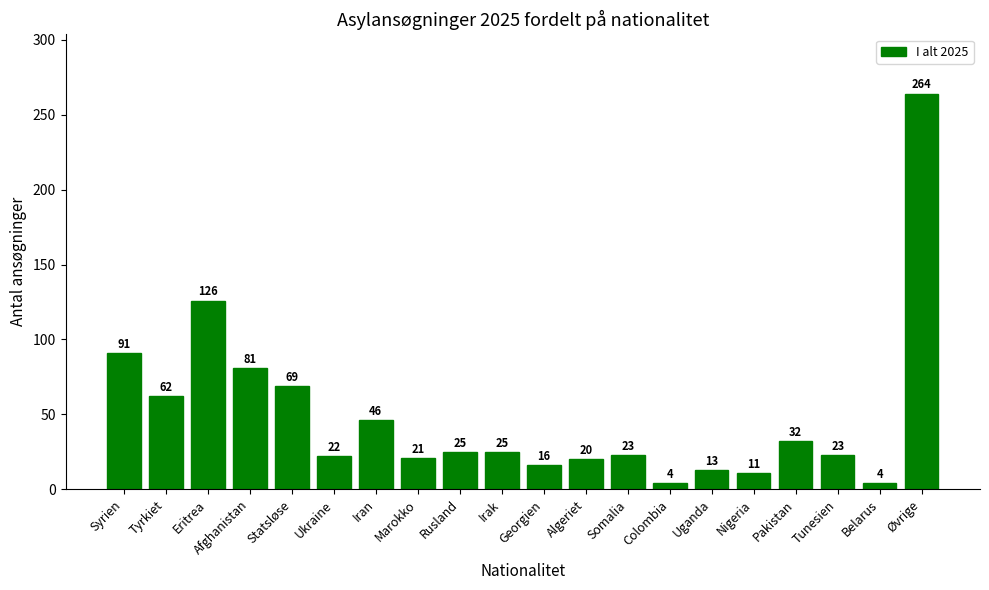

What position from the right is Rusland?

12